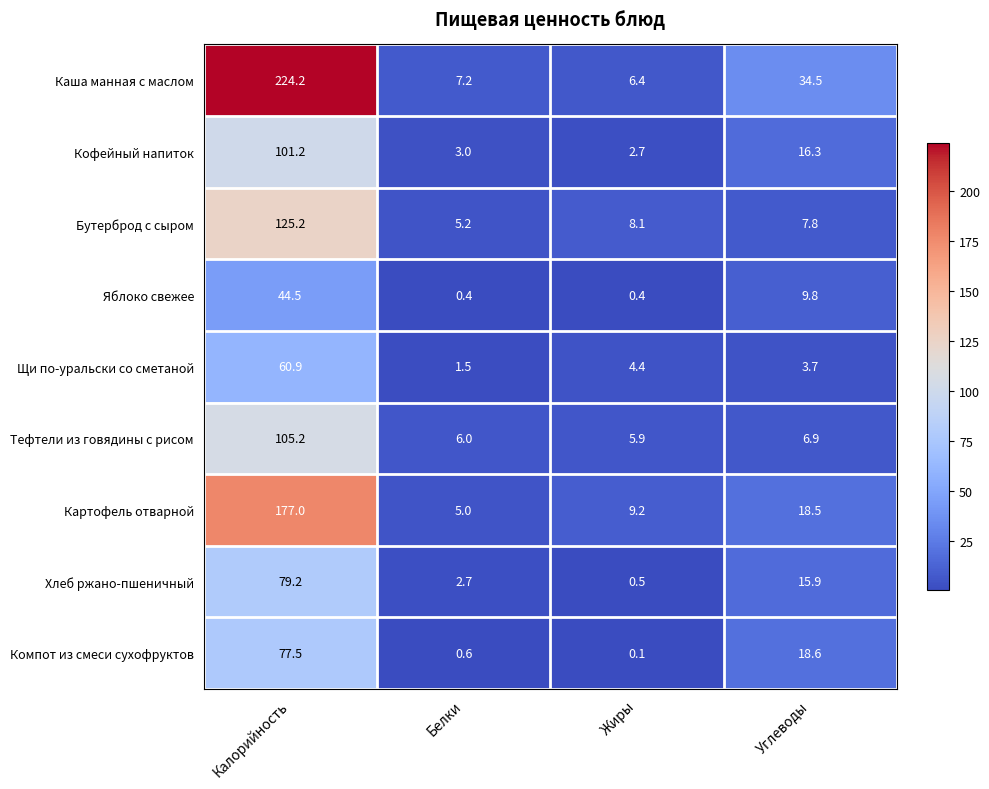

The Картофель отварной series shows 9.2 at Жиры. True or false?

True